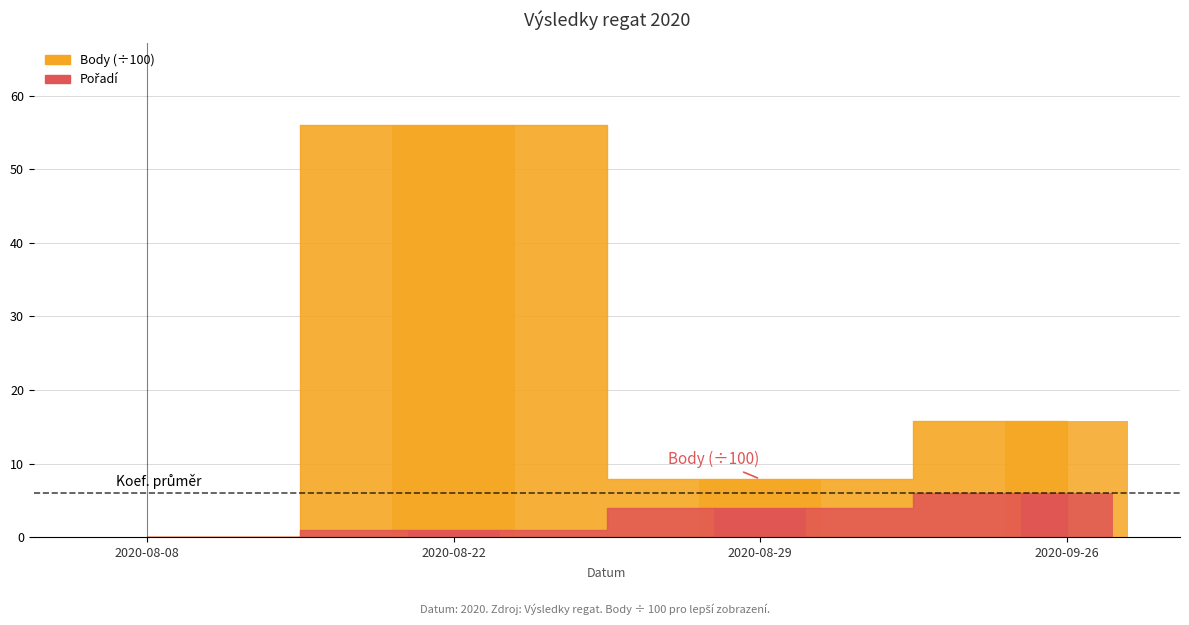

At 2020-08-29, list the series in order from smallest to largest.

Pořadí, Body